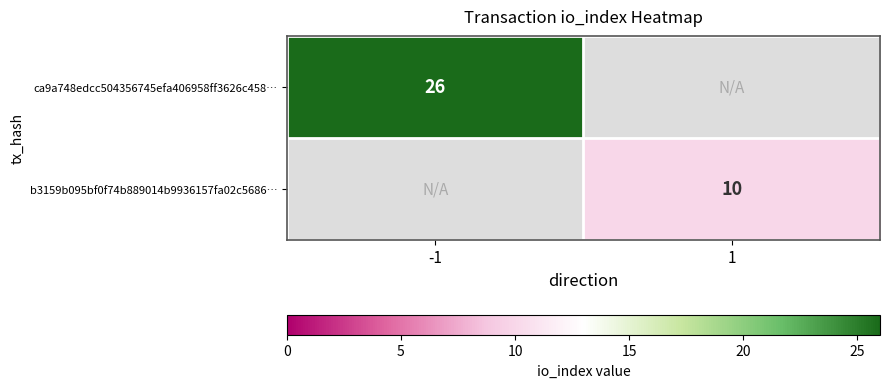

The value of b3159b095bf0f74b889014b9936157fa02c5686… at 1 is 4. True or false?

False